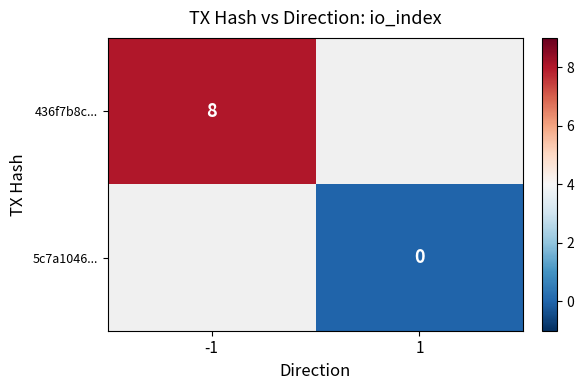

Which label corresponds to the largest value in the chart?

-1